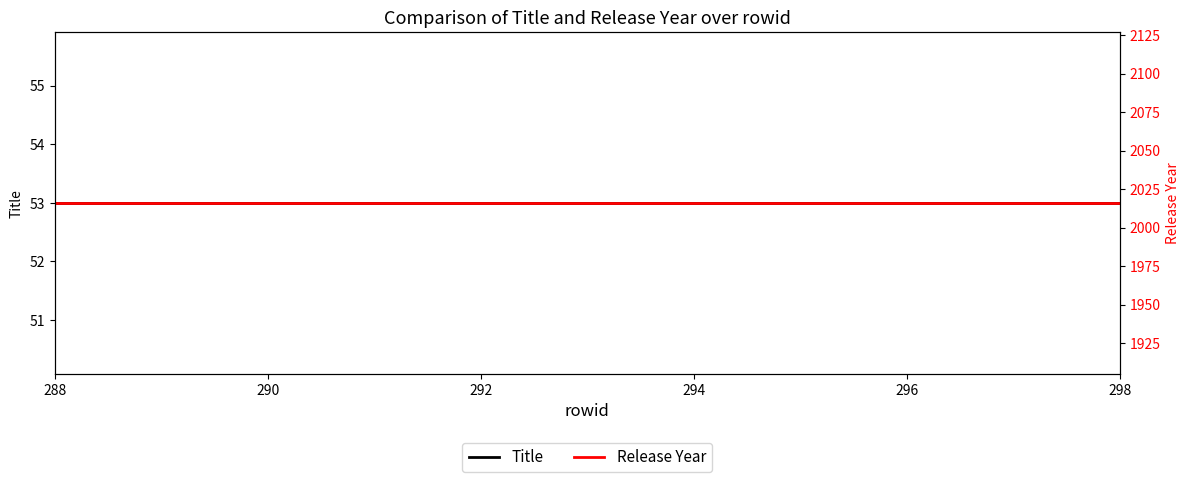

At 290, list the series in order from largest to smallest.

Release Year, Title